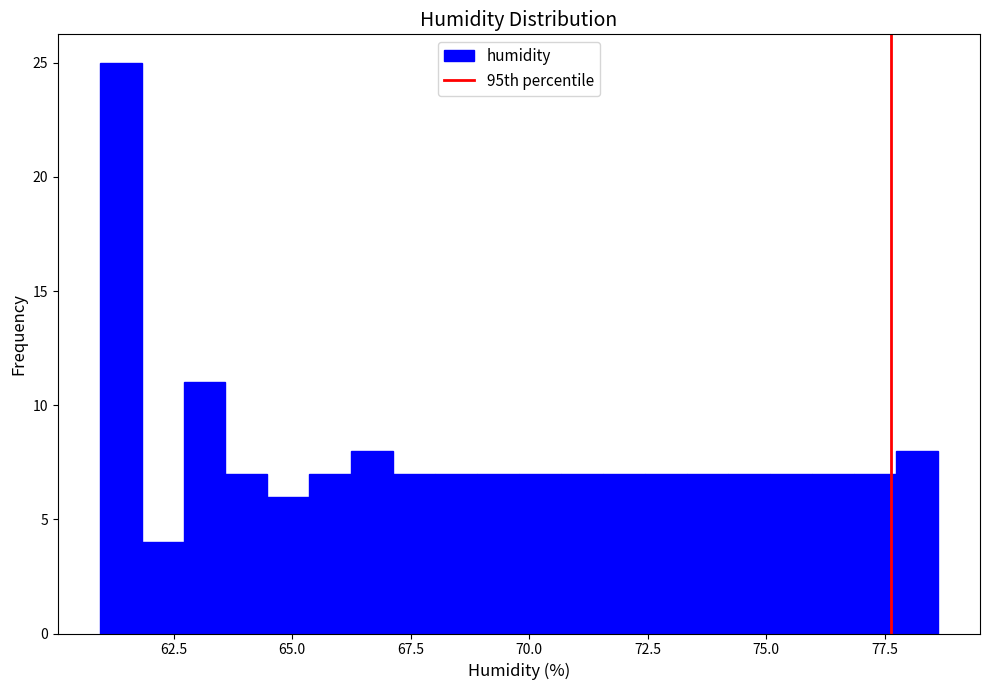

Around what value on the x-axis is the tallest bar? Give the approximate position of its centre, as read against the axis.

61.5